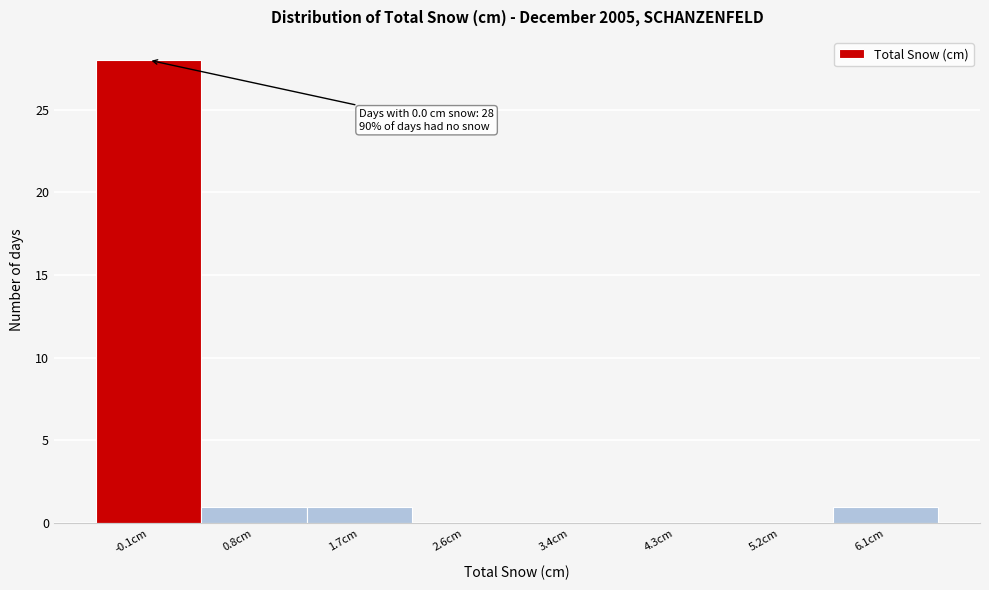

Which range on the x-axis has the tallest bar?

-0.5 to 0.4